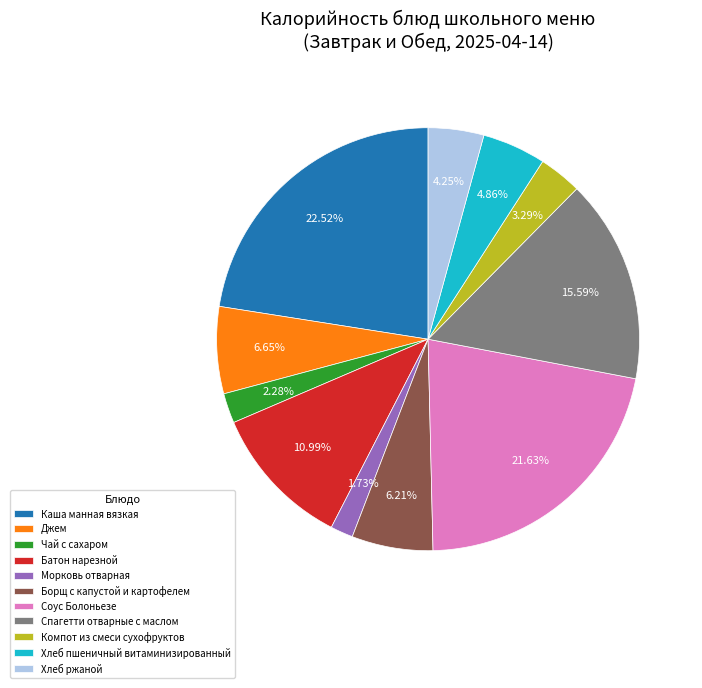

What is the ratio of the value at Борщ с капустой и картофелем to the value at Хлеб ржаной?

1.5